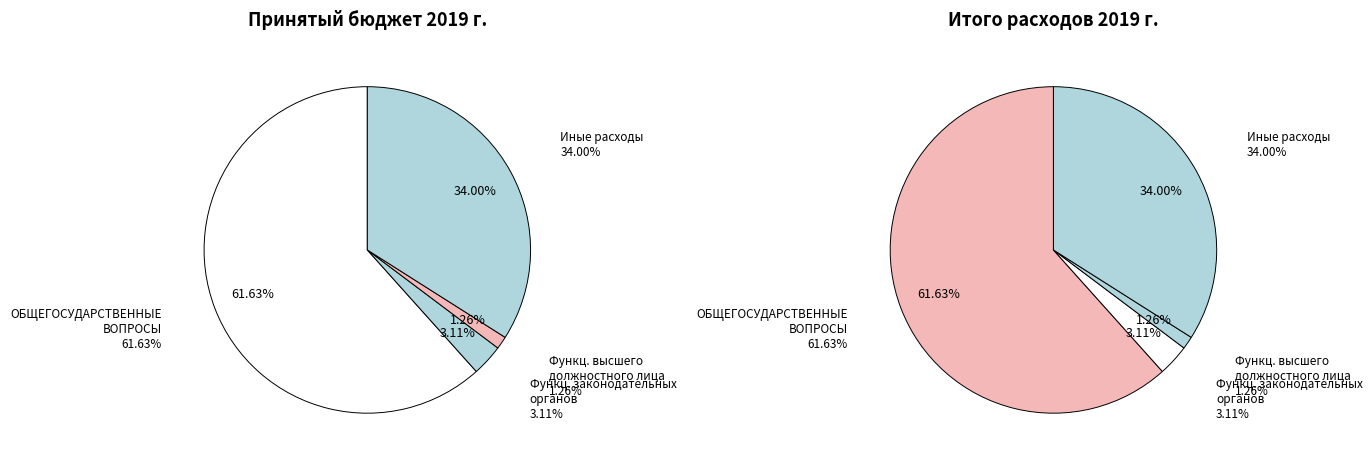

Does ОБЩЕГОСУДАРСТВЕННЫЕ ВОПРОСЫ represent more than half of the total?

Yes